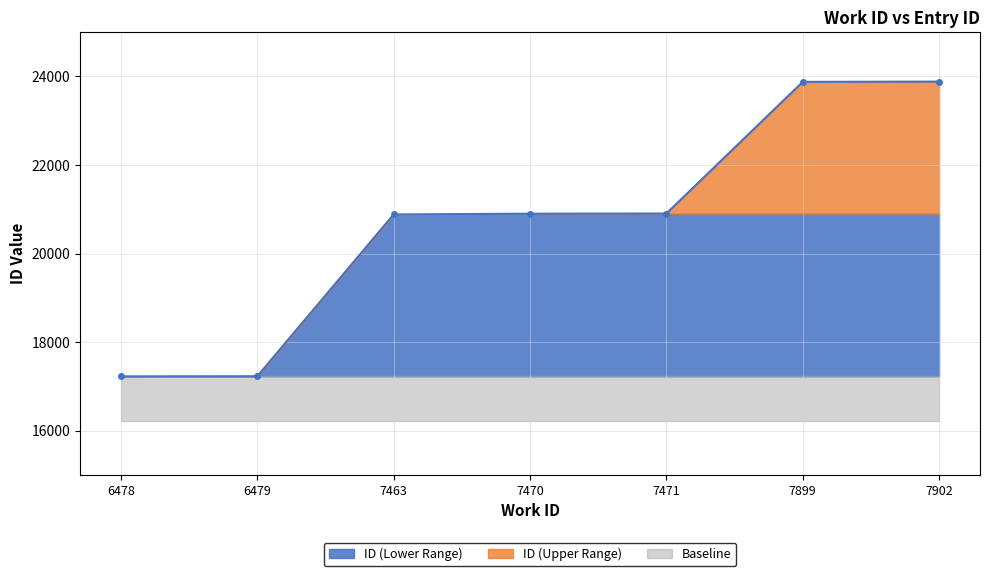

True or false: there are more than 0 points higher than both neighbors.

False